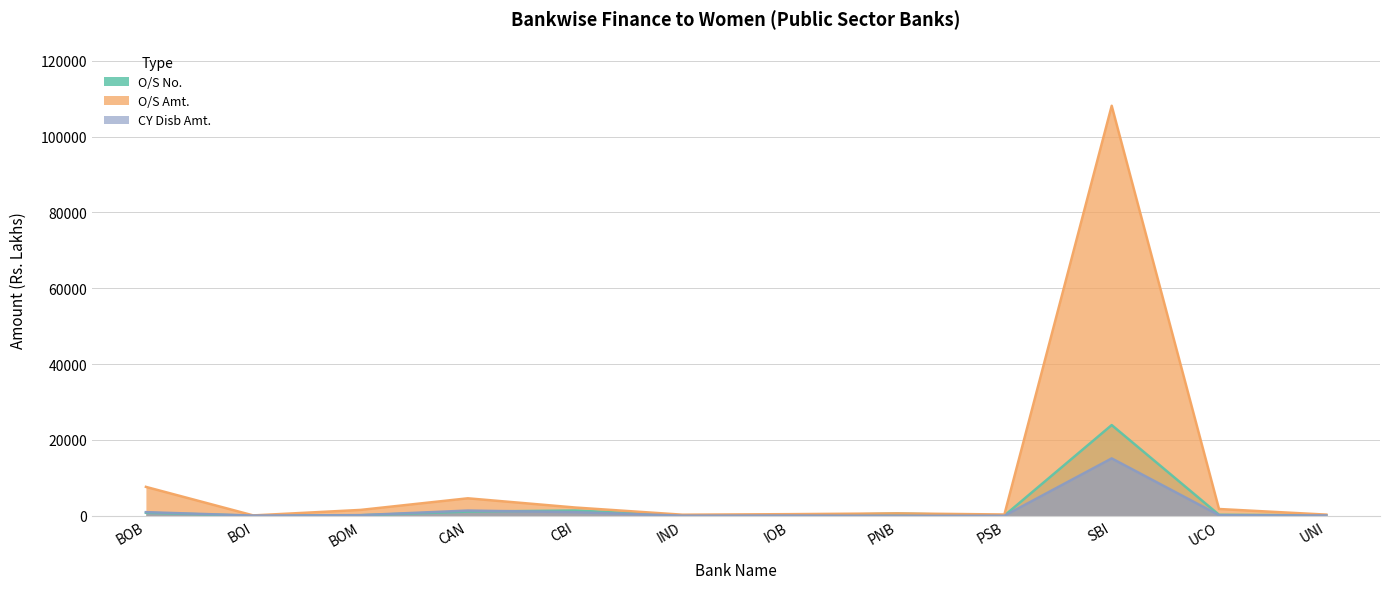

Reading left to right, transcribe all the data shown in this chart.

O/S No.: 798.0	21.0	154.0	1112.0	1394.0	52.0	63.0	587.0	62.0	23926.0	267.0	135.0
O/S Amt.: 7629.8	105.0	1553.0	4616.5	2189.6	292.3	436.5	638.8	347.5	108107.9	1795.3	315.8
CY Disb Amt.: 968.5	66.0	178.0	1385.5	956.8	33.3	67.5	0.0	14.8	15135.2	170.8	101.5